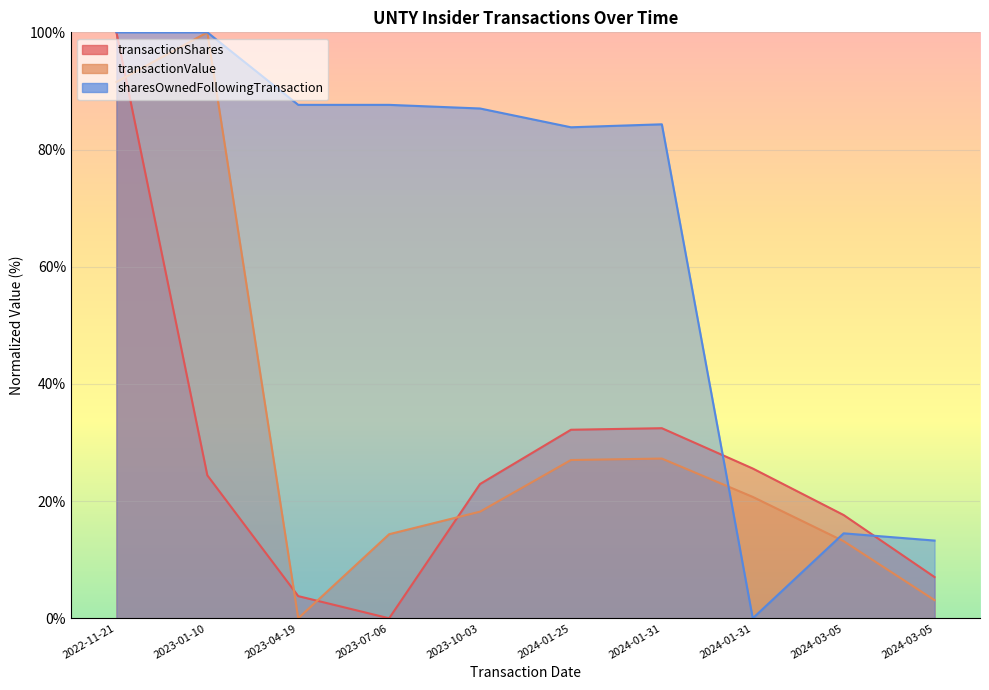

Between which two adjacent categories do transactionValue and transactionShares first intersect?

2022-11-21 and 2023-01-10